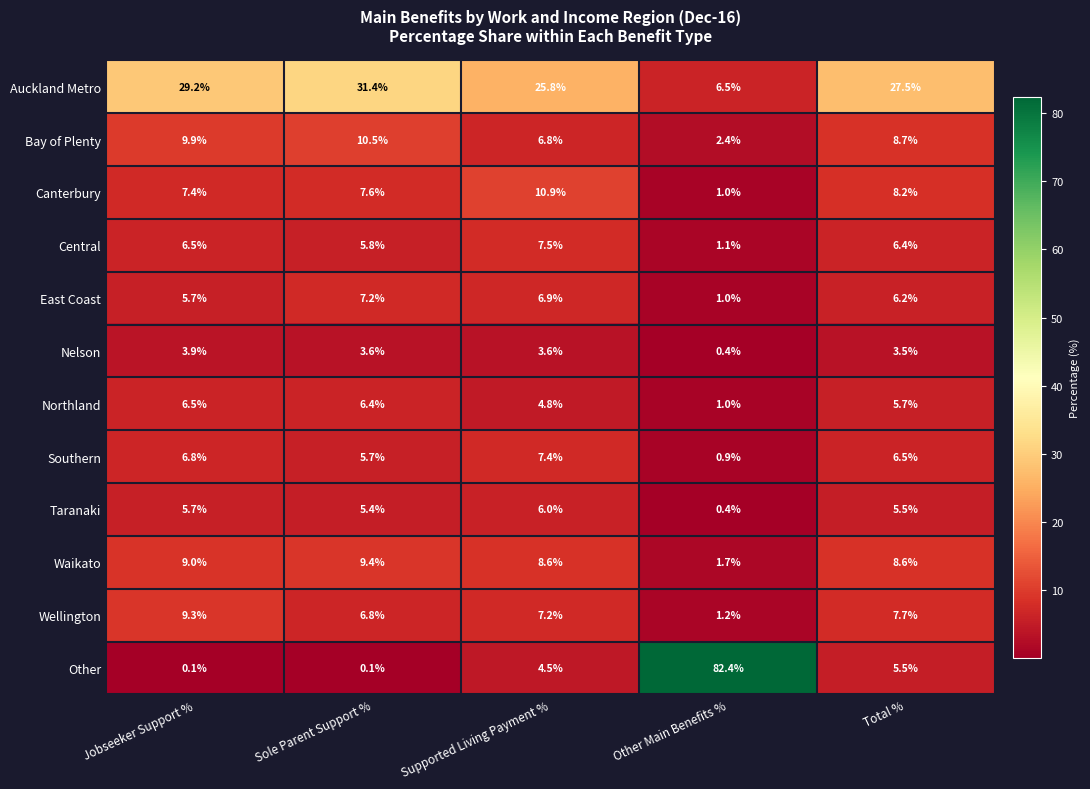

List the labels in order of East Coast value, largest first.

Sole Parent Support %, Supported Living Payment %, Total %, Jobseeker Support %, Other Main Benefits %